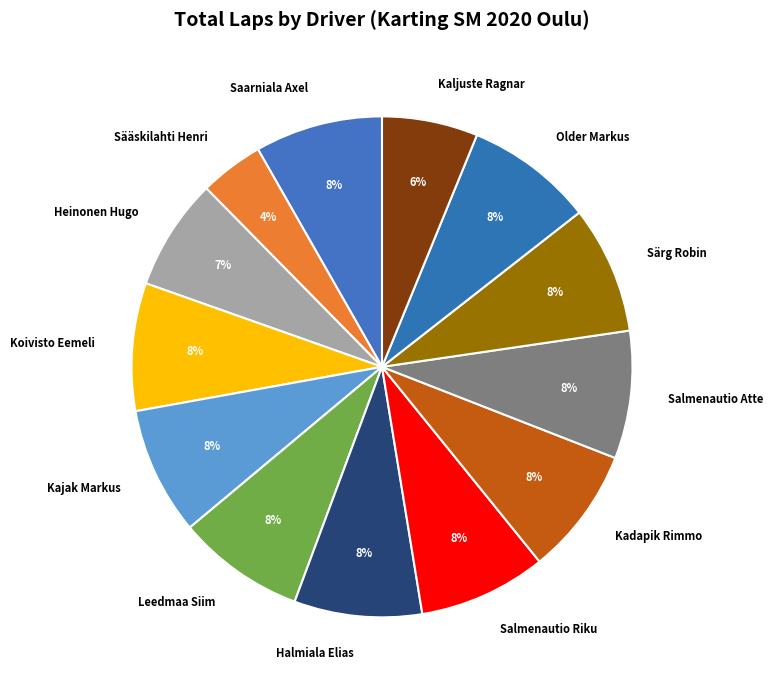

Which slice is the smallest?

Sääskilahti Henri